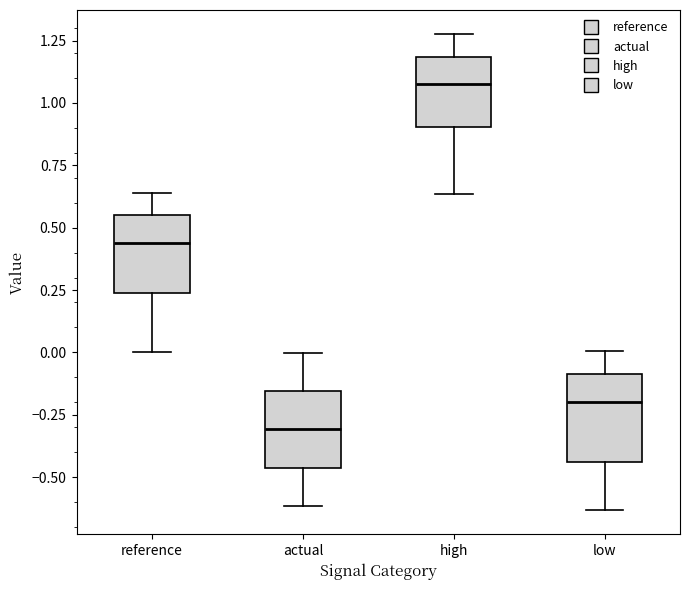

Reading left to right, read every box against the y-axis: the position of its median line, the range the box covers, and the ends of its whiskers. The values are not printed on the chart, so give them approximately, as read against the axis.

reference: median 0.45, box 0.25 to 0.55, whiskers 0.00 to 0.65
actual: median -0.30, box -0.45 to -0.15, whiskers -0.60 to 0.00
high: median 1.10, box 0.90 to 1.20, whiskers 0.65 to 1.30
low: median -0.20, box -0.45 to -0.10, whiskers -0.65 to 0.00